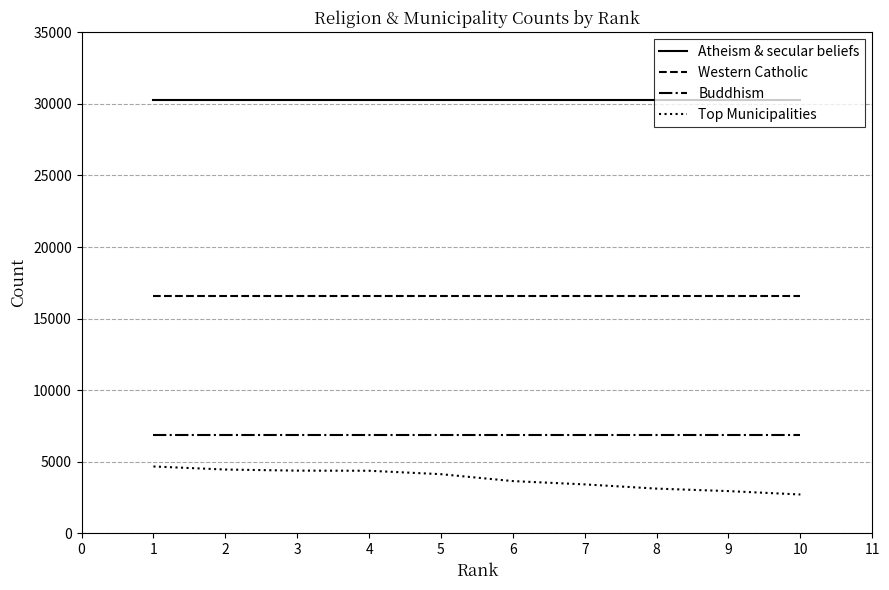

List the series in order of their peak value, highest first.

Atheism & secular beliefs, Western Catholic, Buddhism, Top Municipalities